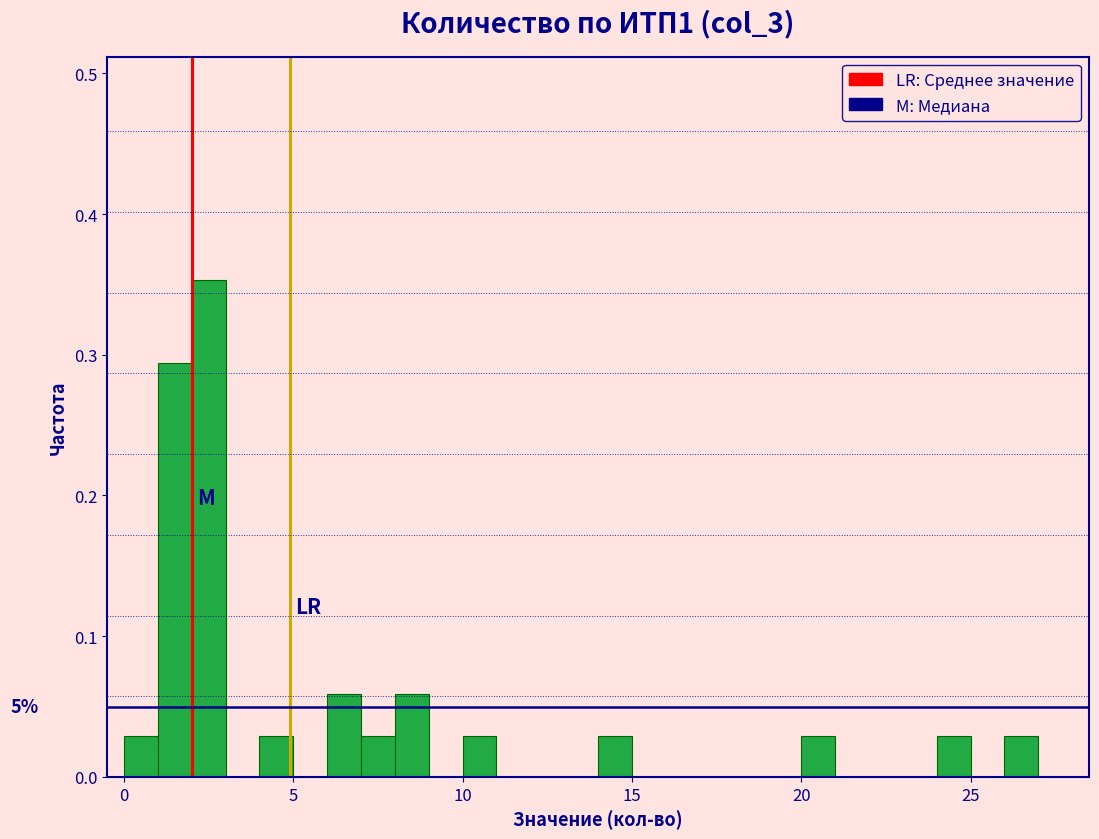

Read against the x-axis, roughly where is the centre of the tallest bar?

2.5